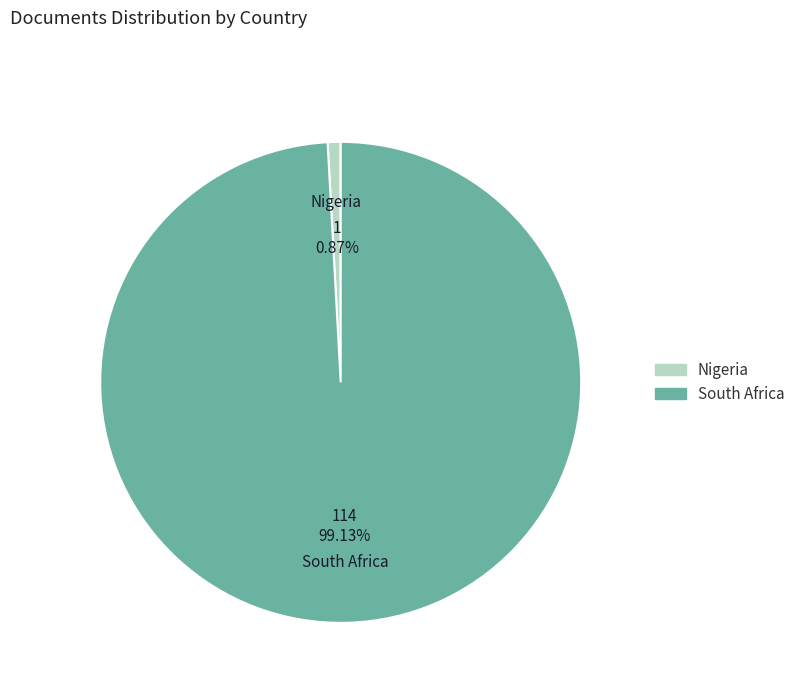

Which category has the smallest portion of the pie?

Nigeria